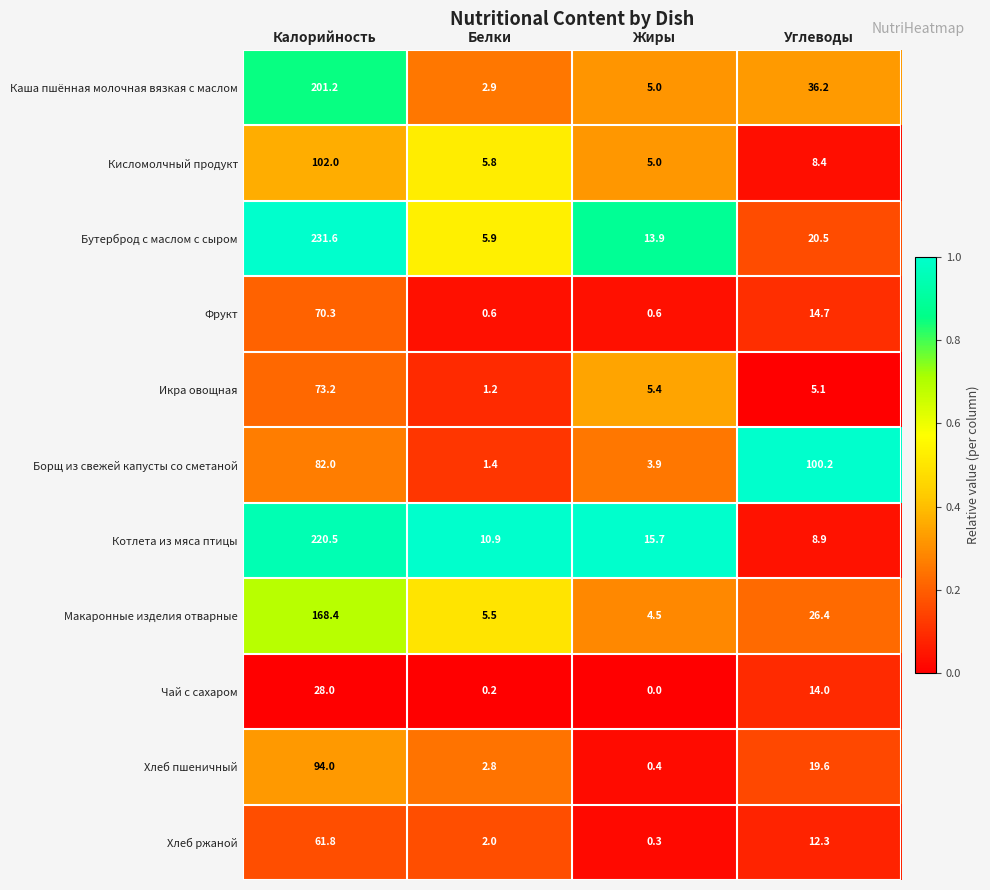

The Хлеб пшеничный series shows 156.4 at Калорийность. True or false?

False